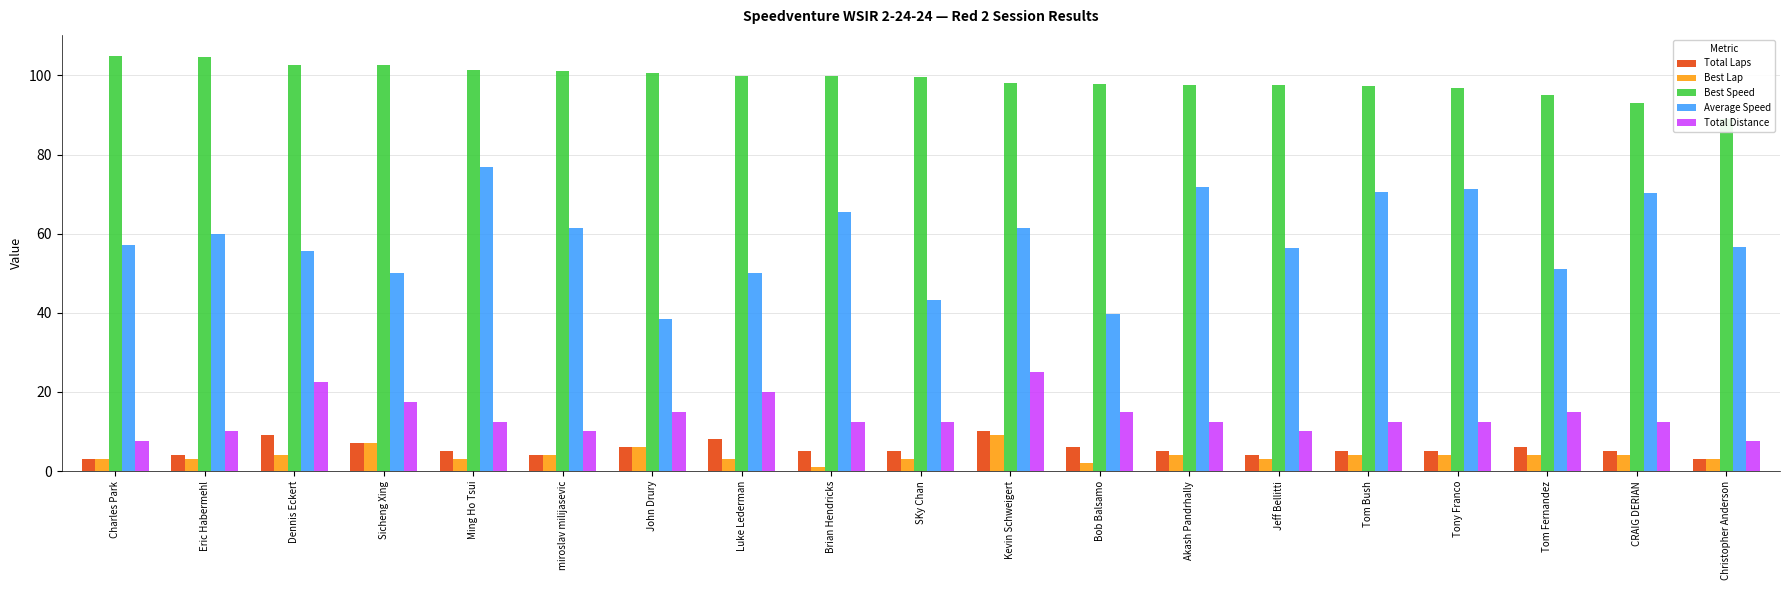

At which label does Average Speed reach its minimum?

John Drury